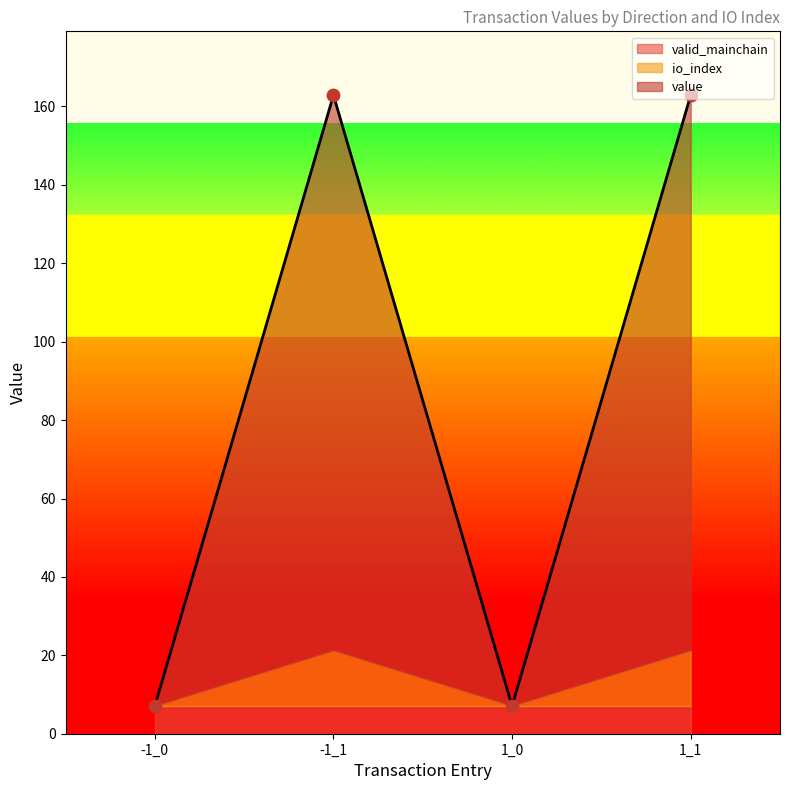

Is the value of io_index at 1_1 greater than the value of value at -1_0?

Yes